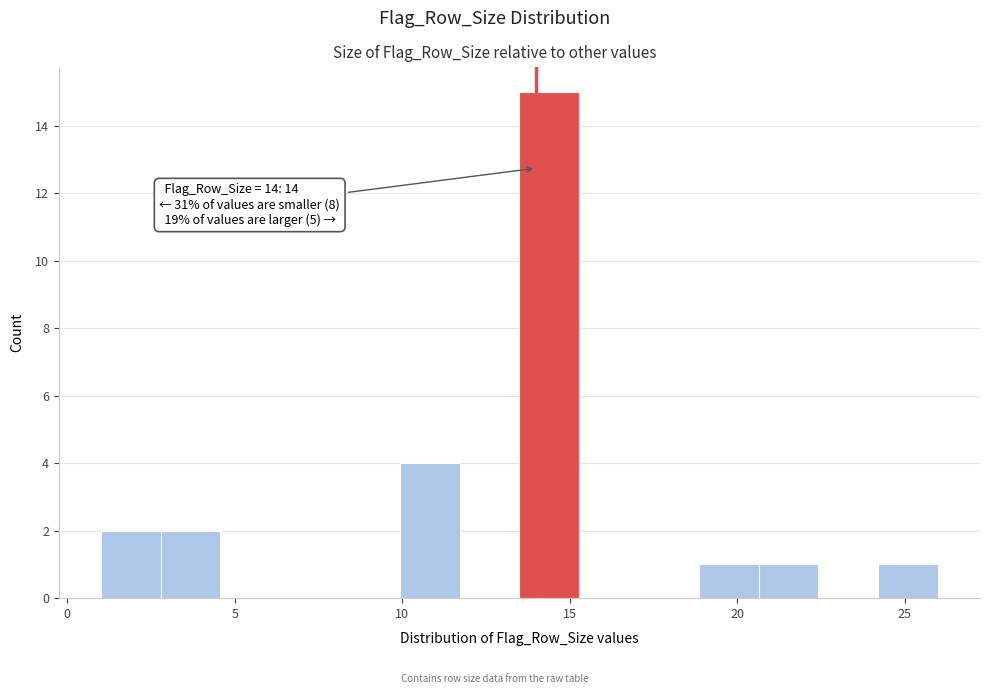

Read against the x-axis, roughly where is the centre of the tallest bar?

14.5